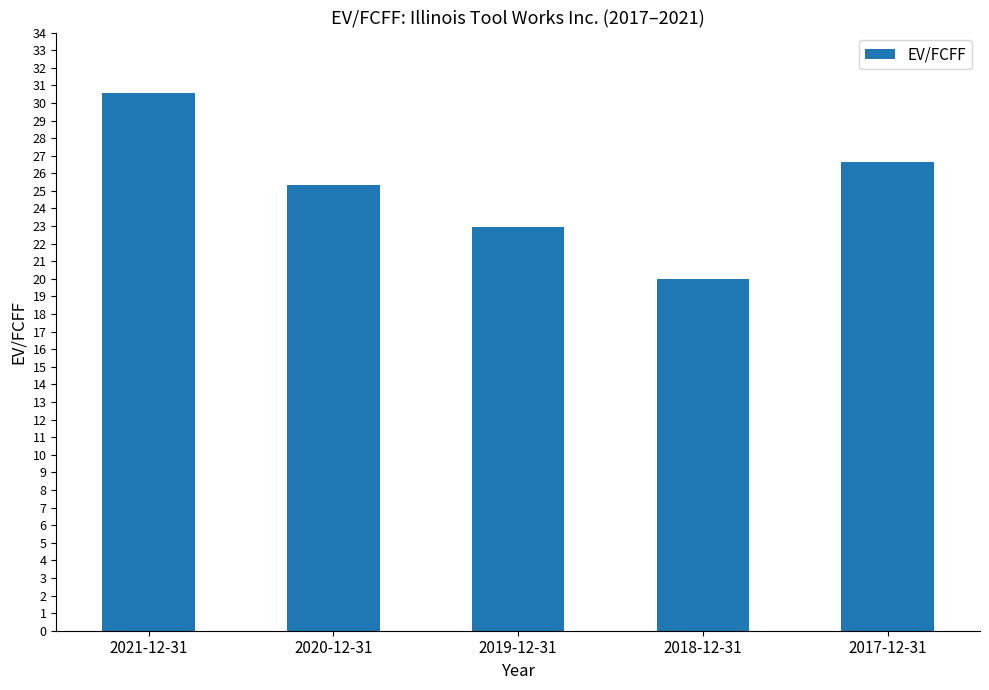

Reading right to left, list all the values displayed in this chart.

26.6	20.0	22.9	25.3	30.6